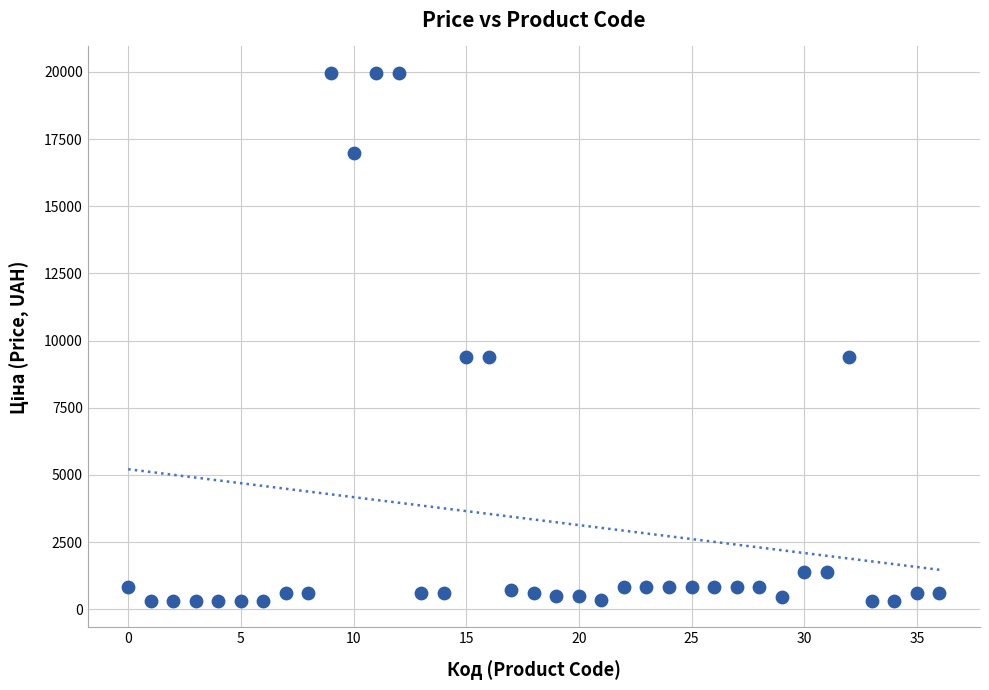

What is the range of Y values (max minus min)?

19653.9